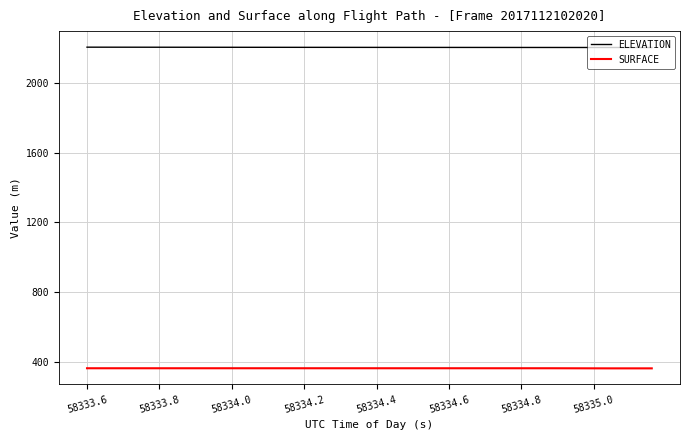

Which series has the largest total across all categories?

ELEVATION